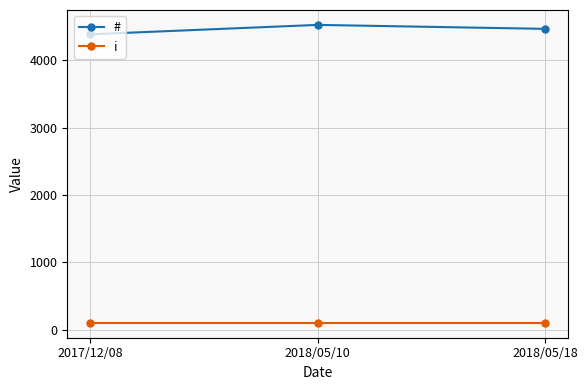

Which label corresponds to the largest value in the chart?

2018/05/10